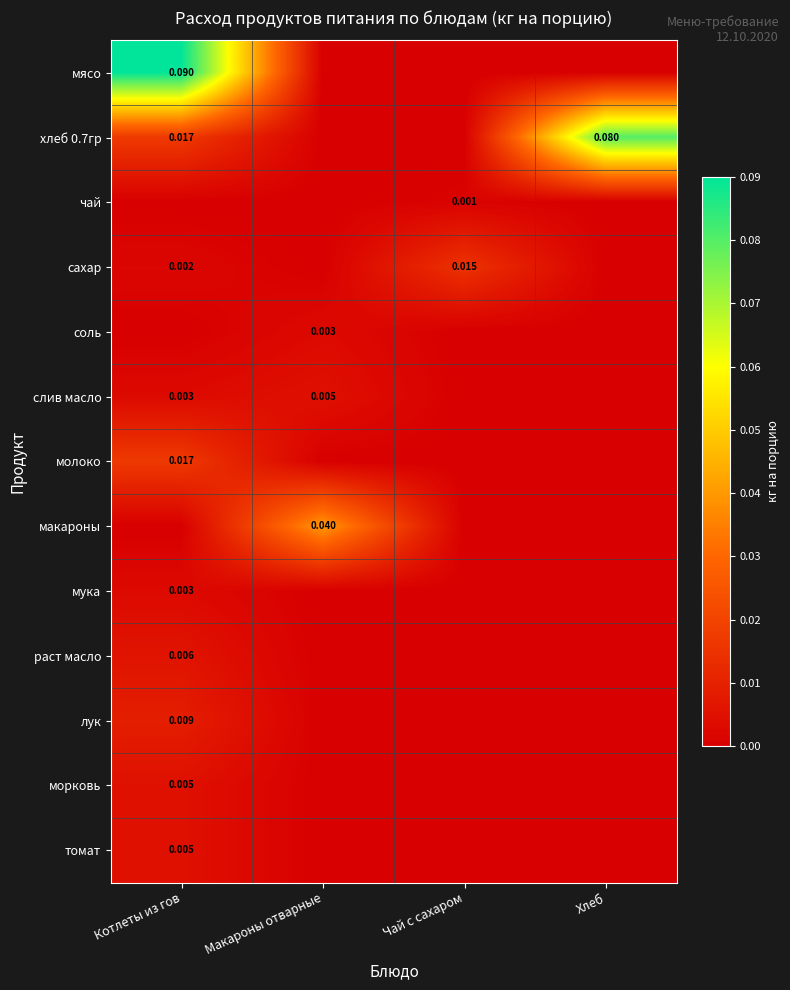

Is the value of мука at Чай с сахаром greater than the value of слив масло at Макароны отварные?

No